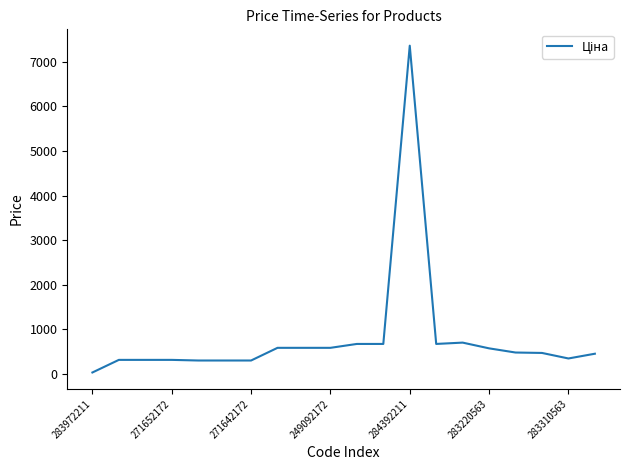

What is the greatest value displayed?

7360.2